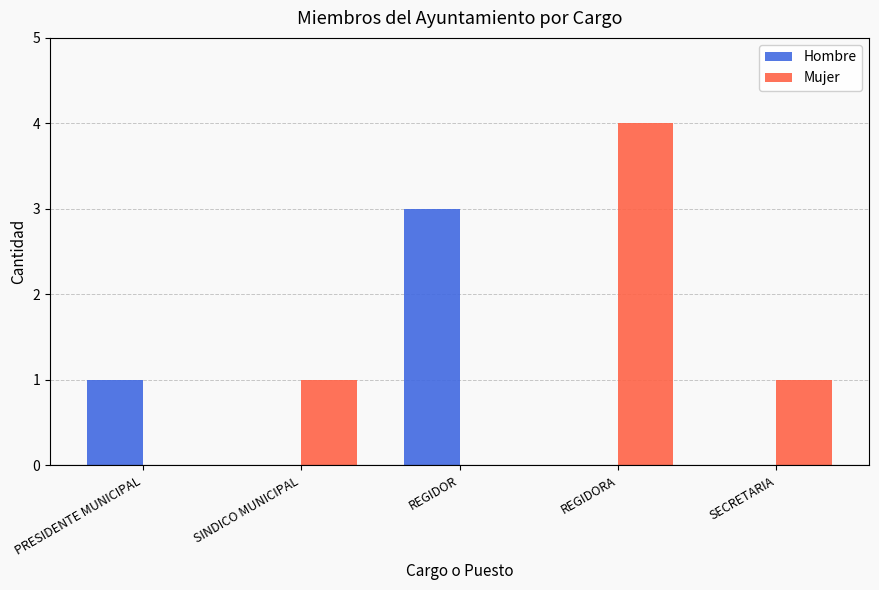

How many Mujer values are between 0 and 1?

4